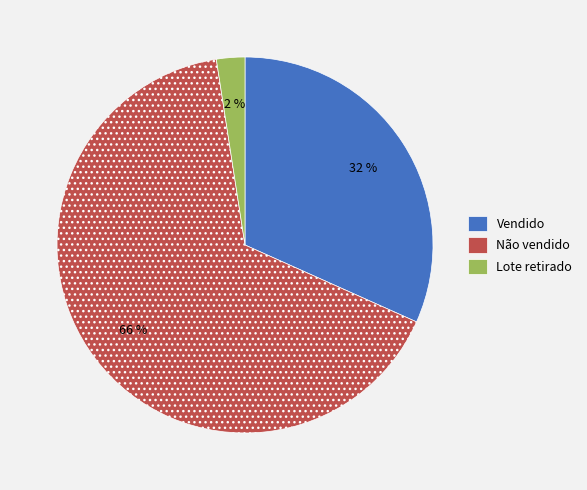

What percentage is the Lote retirado slice, to the nearest percent?

2%